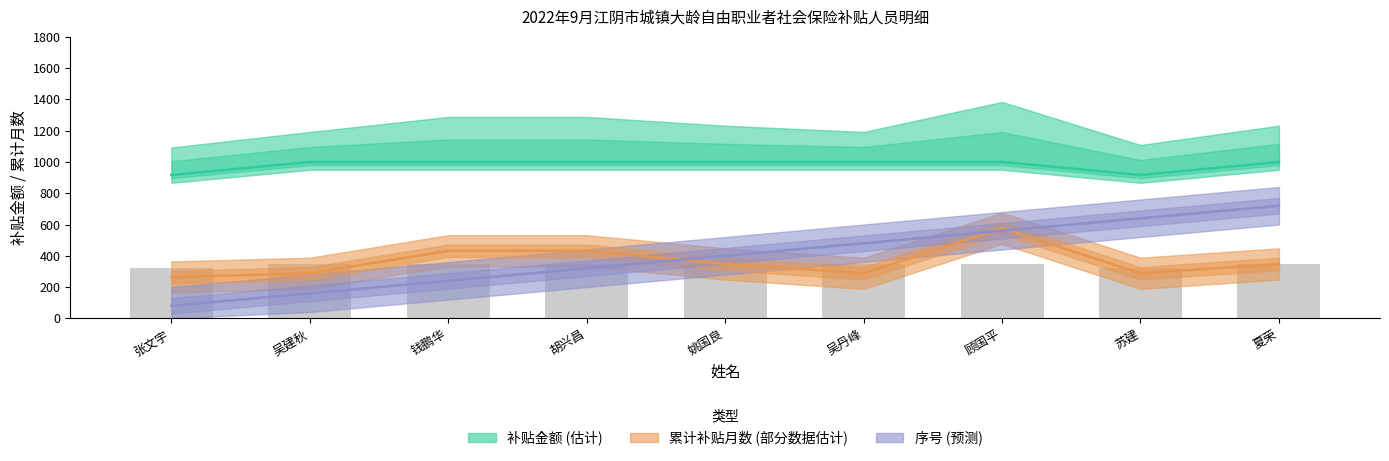

What is the value of the 补贴金额 bar at the 3rd from the left?

350.0